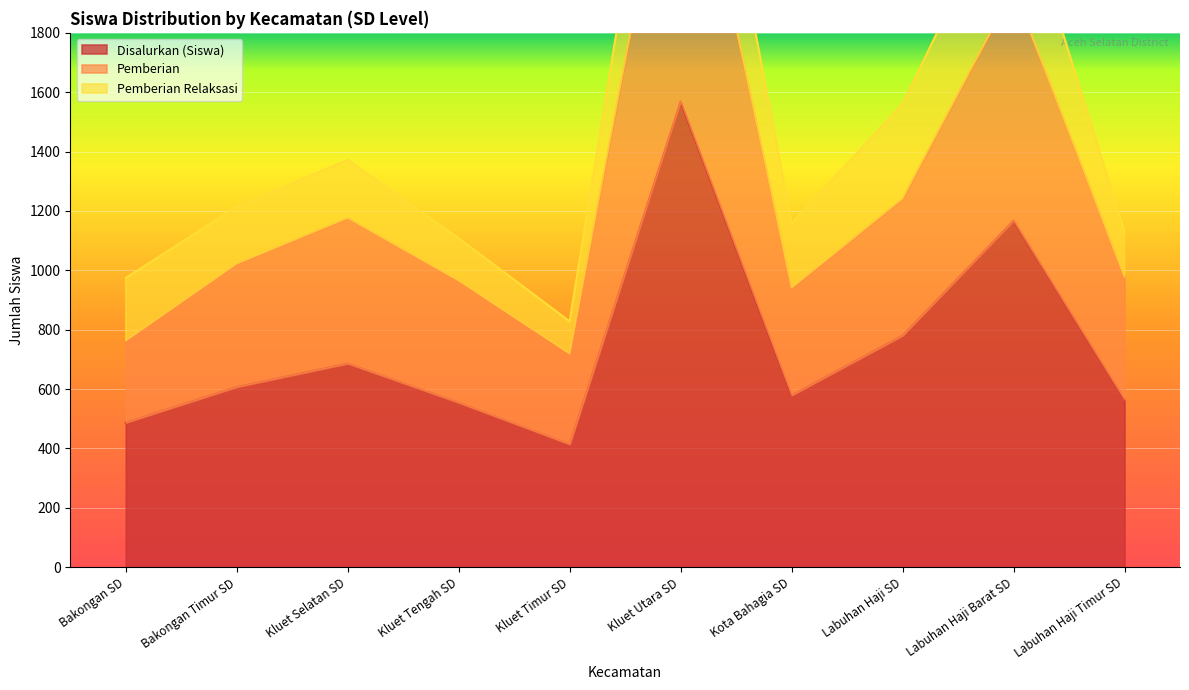

What is the label of the 1st point from the left?

Bakongan SD